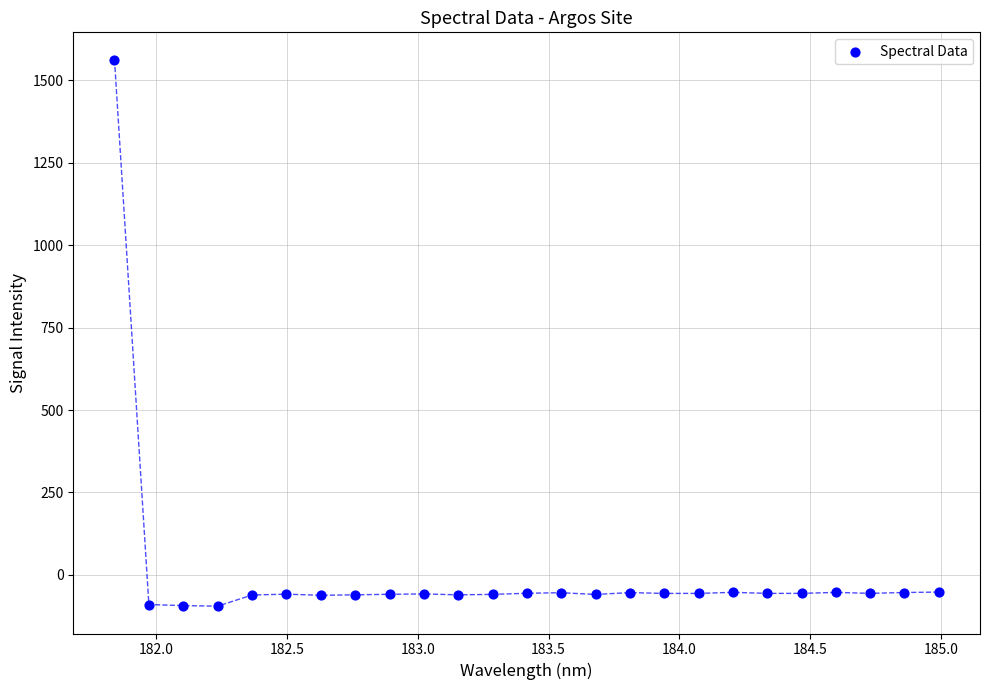

What is the range of X values (max minus min)?

3.1